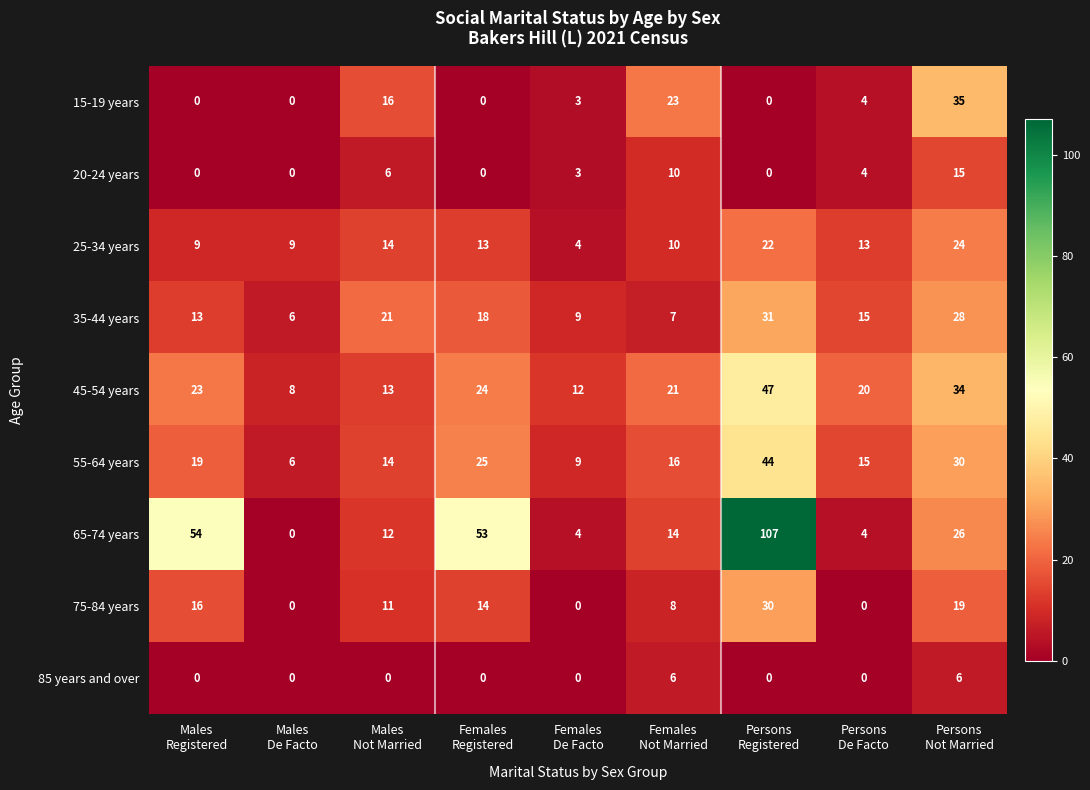

What is the average value of the 25-34 years series?

13